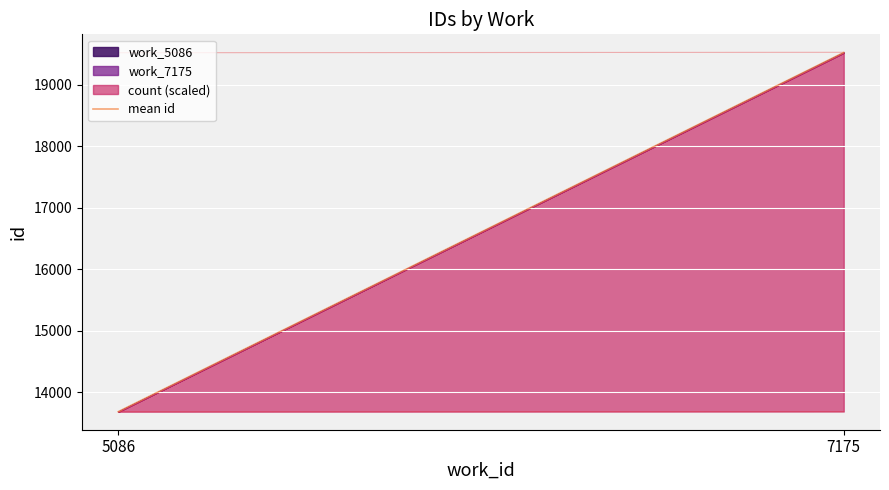

List the labels in order of value, smallest first.

5086, 7175